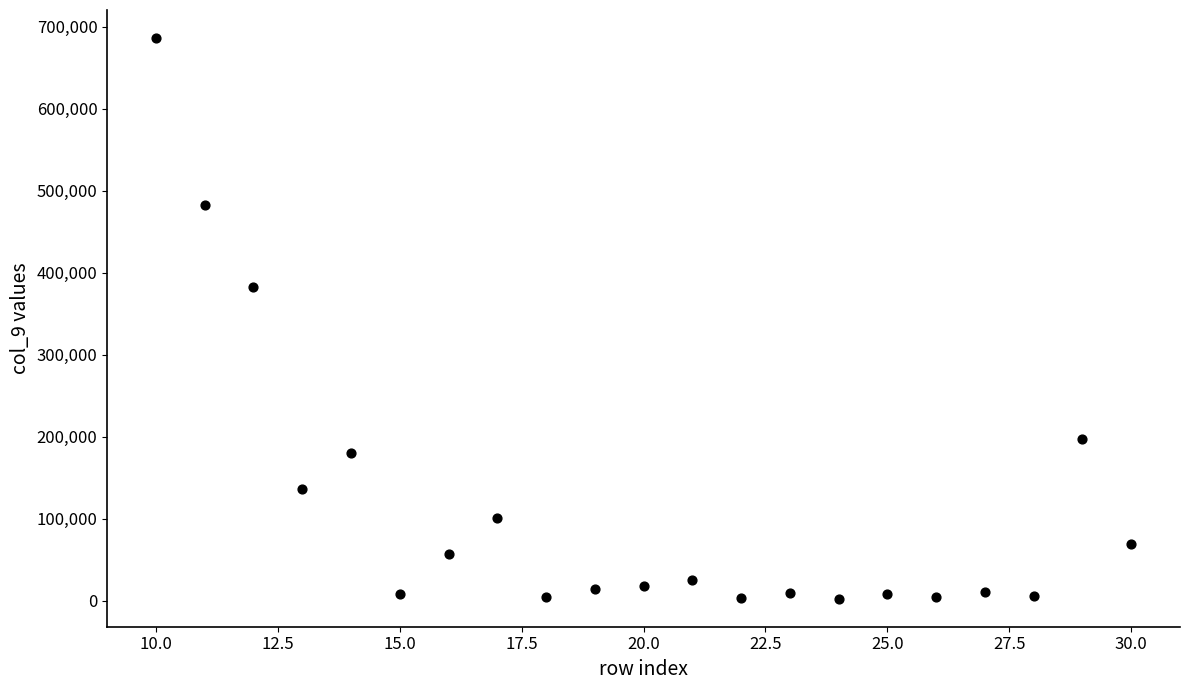

What is the range of Y values (max minus min)?

683708